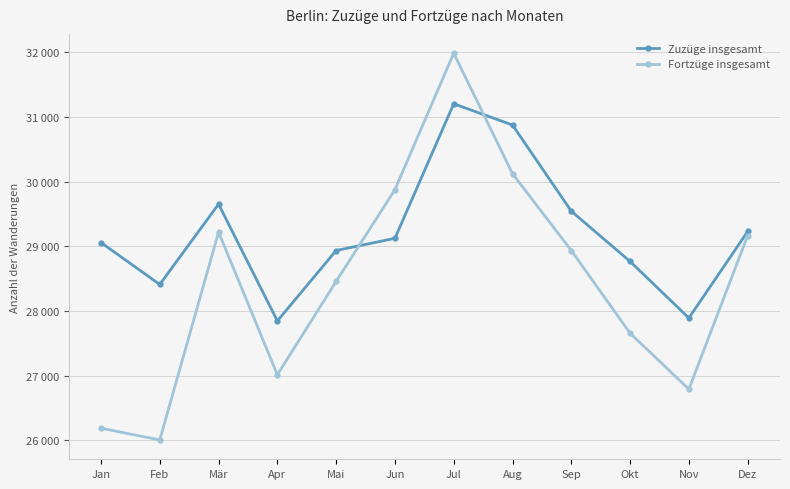

Does the chart have visible grid lines?

Yes